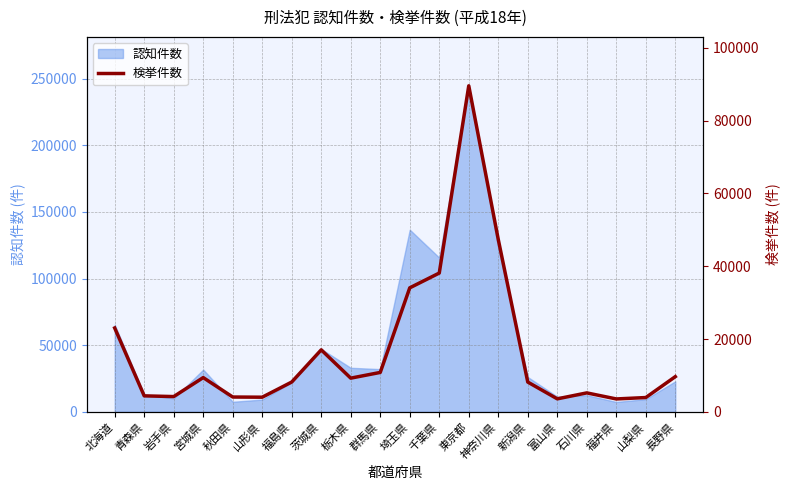

What is the ratio of the value at 青森県 to the value at 埼玉県?

0.1